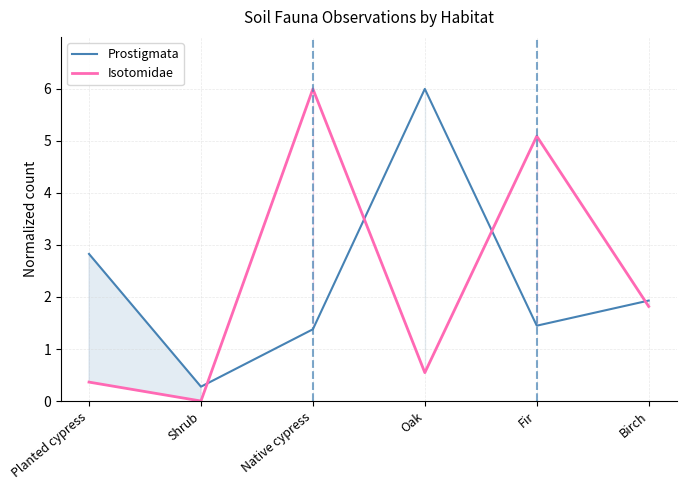

What position from the right is Shrub?

5